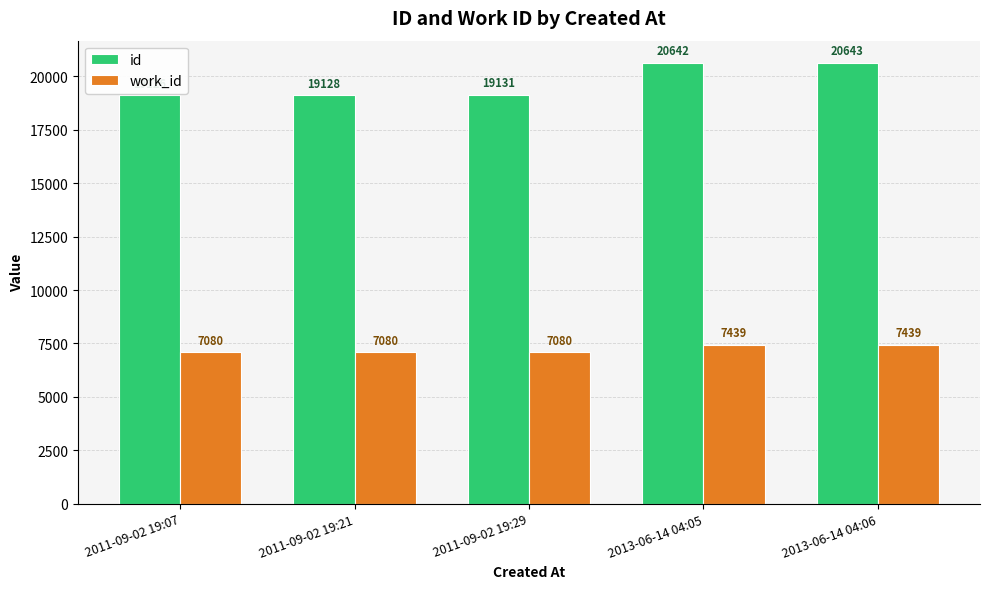

The id series shows 20643 at 2013-06-14 04:06. True or false?

True